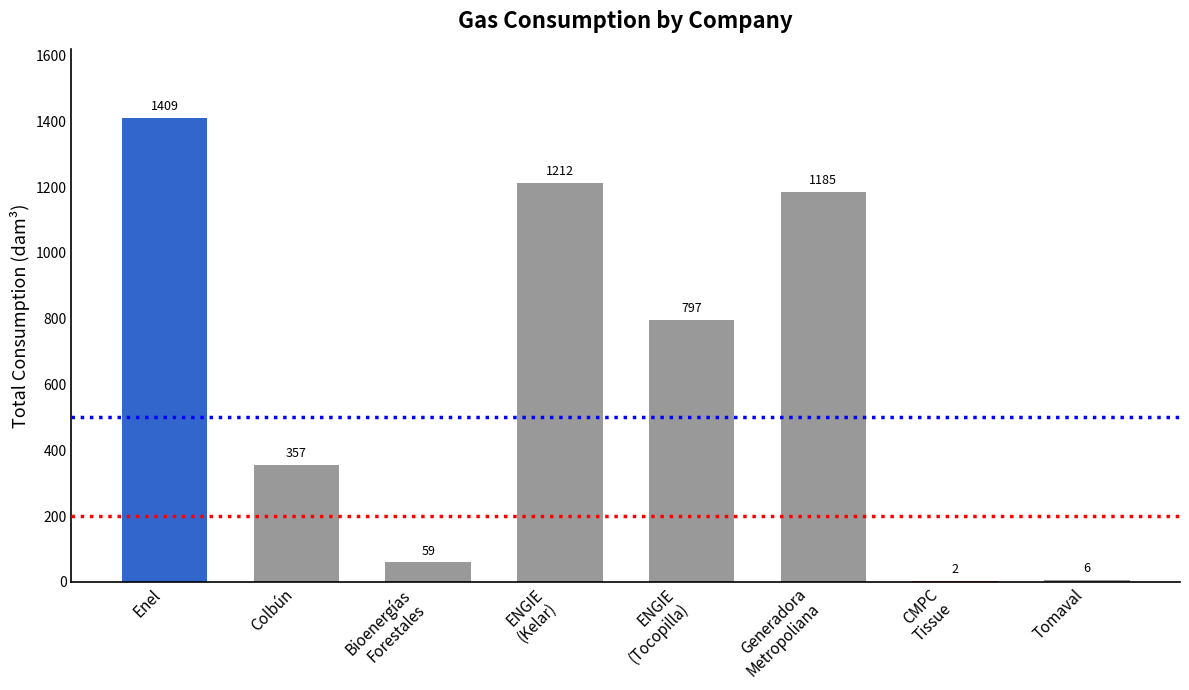

What is the greatest value displayed?

1408.9